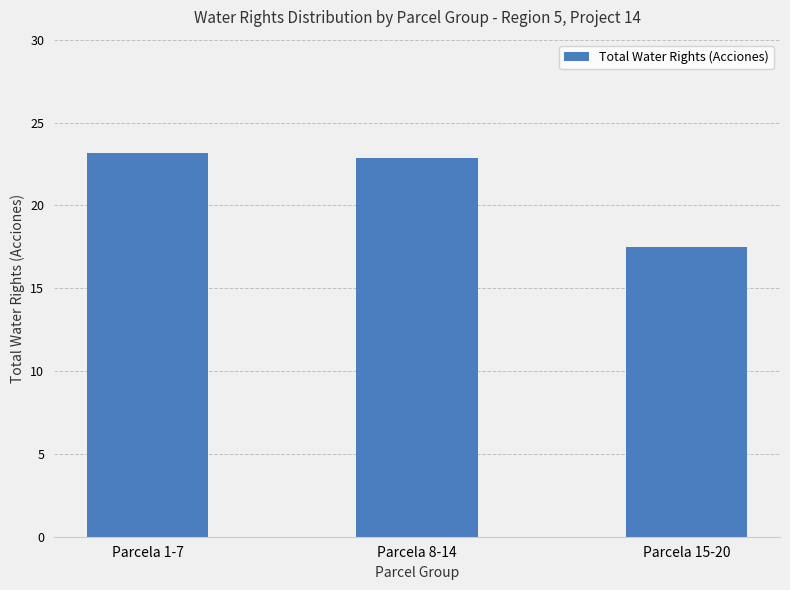

What is the approximate value at Parcela 8-14?

22.9